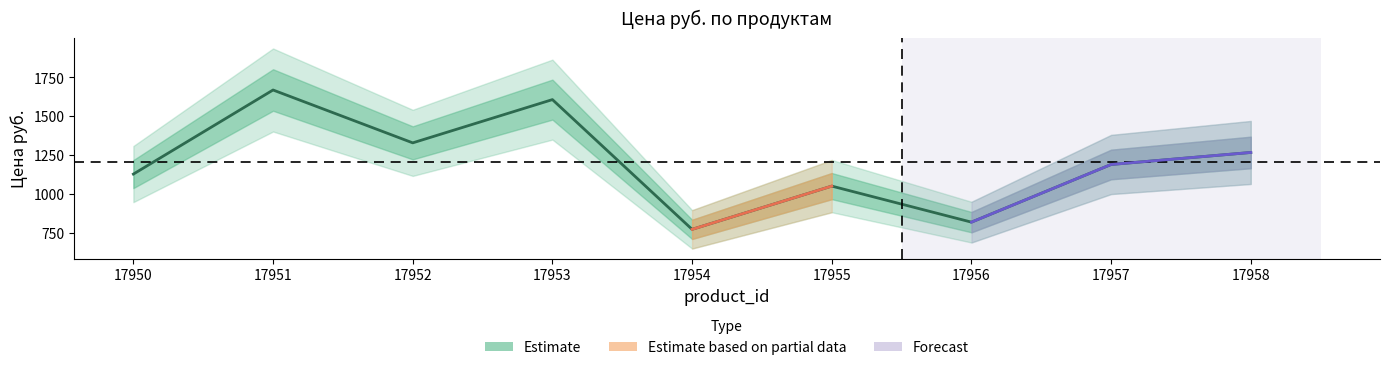

What is the difference between the maximum and second lowest values?

849.7